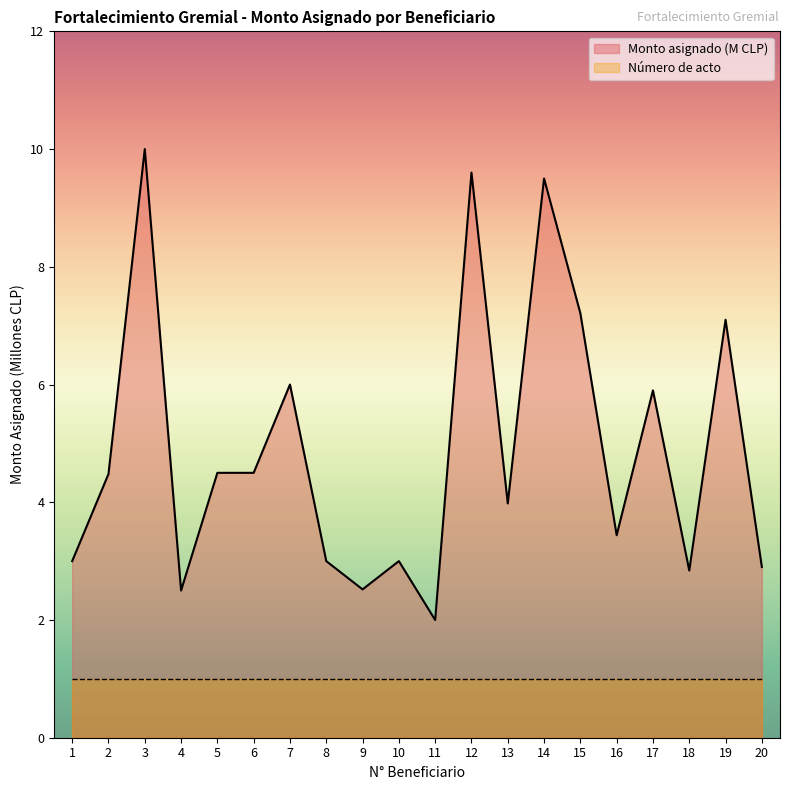

True or false: there are more than 1 points higher than both neighbors.

True